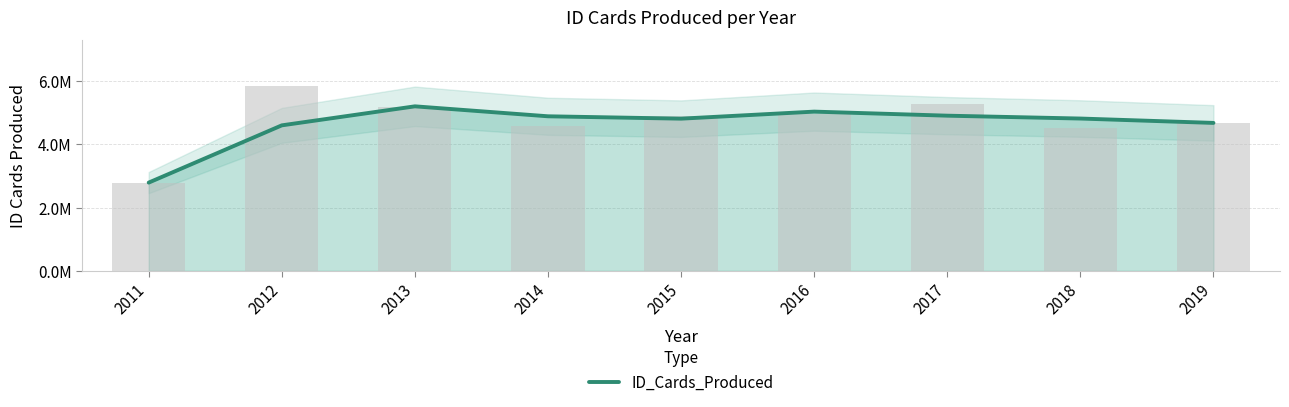

Rank the categories by value from lowest to highest.

2011, 2012, 2019, 2015, 2018, 2014, 2017, 2016, 2013